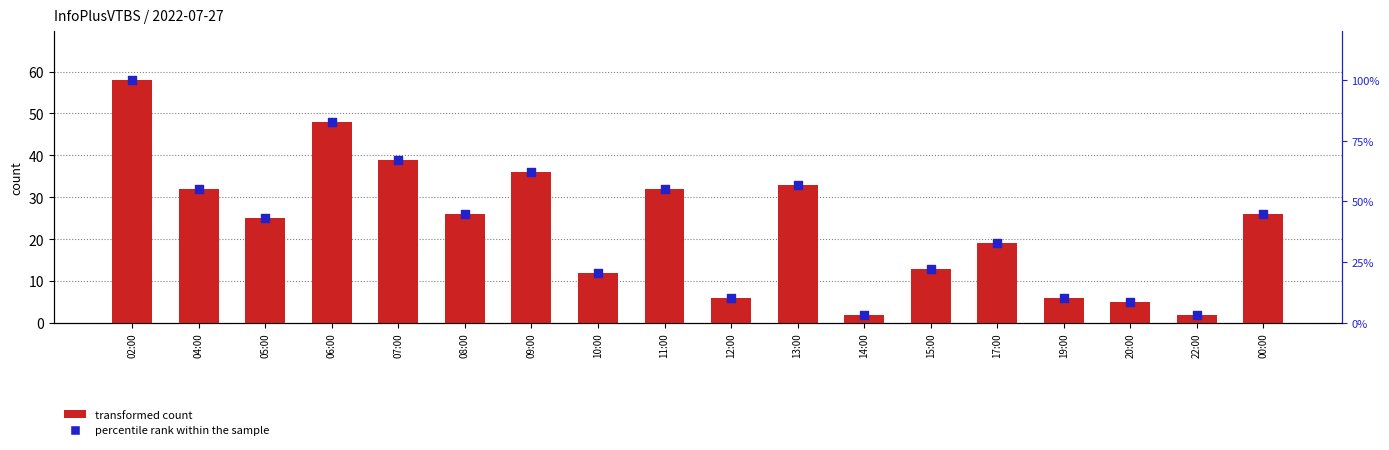

At which category is the sum across all series the highest?

02:00